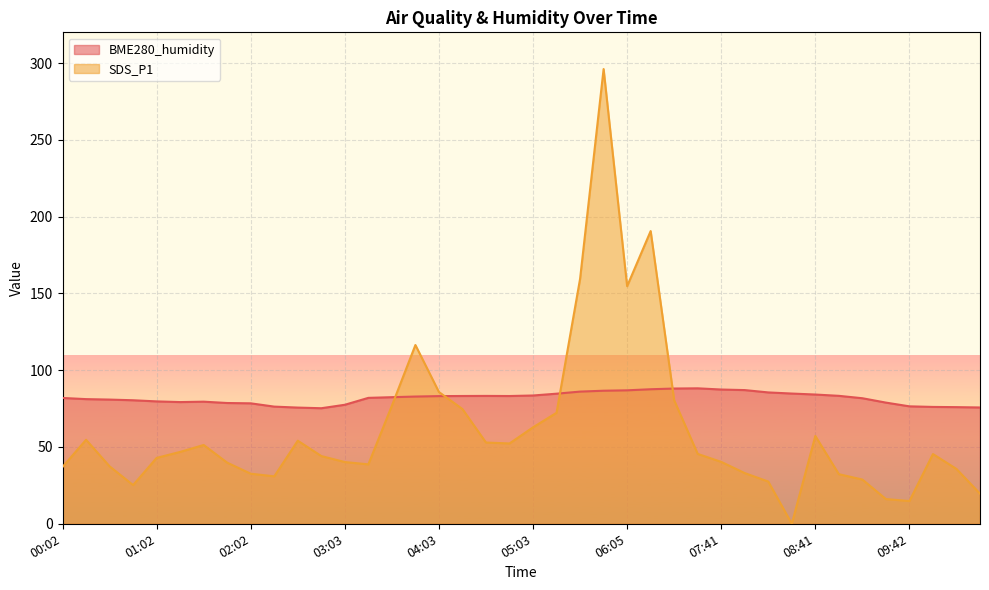

Is the value of SDS_P1 at 10:27 greater than the value of BME280_humidity at 08:26?

No